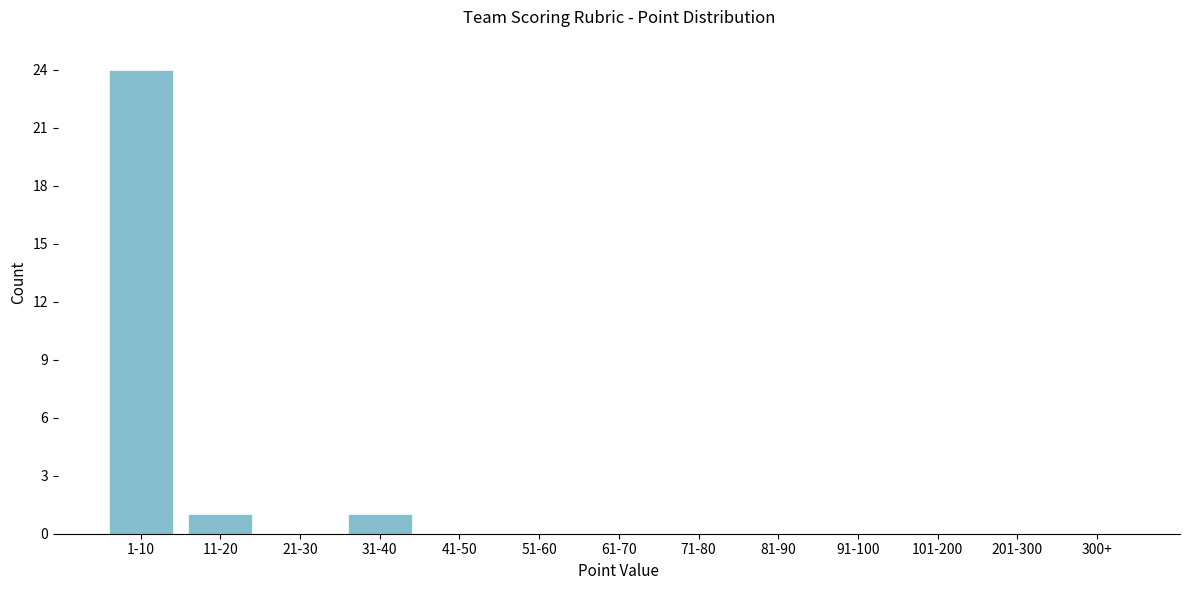

Reading right to left, transcribe all the data shown in this chart.

300+=0	201-300=0	101-200=0	91-100=0	81-90=0	71-80=0	61-70=0	51-60=0	41-50=0	31-40=1	21-30=0	11-20=1	1-10=24